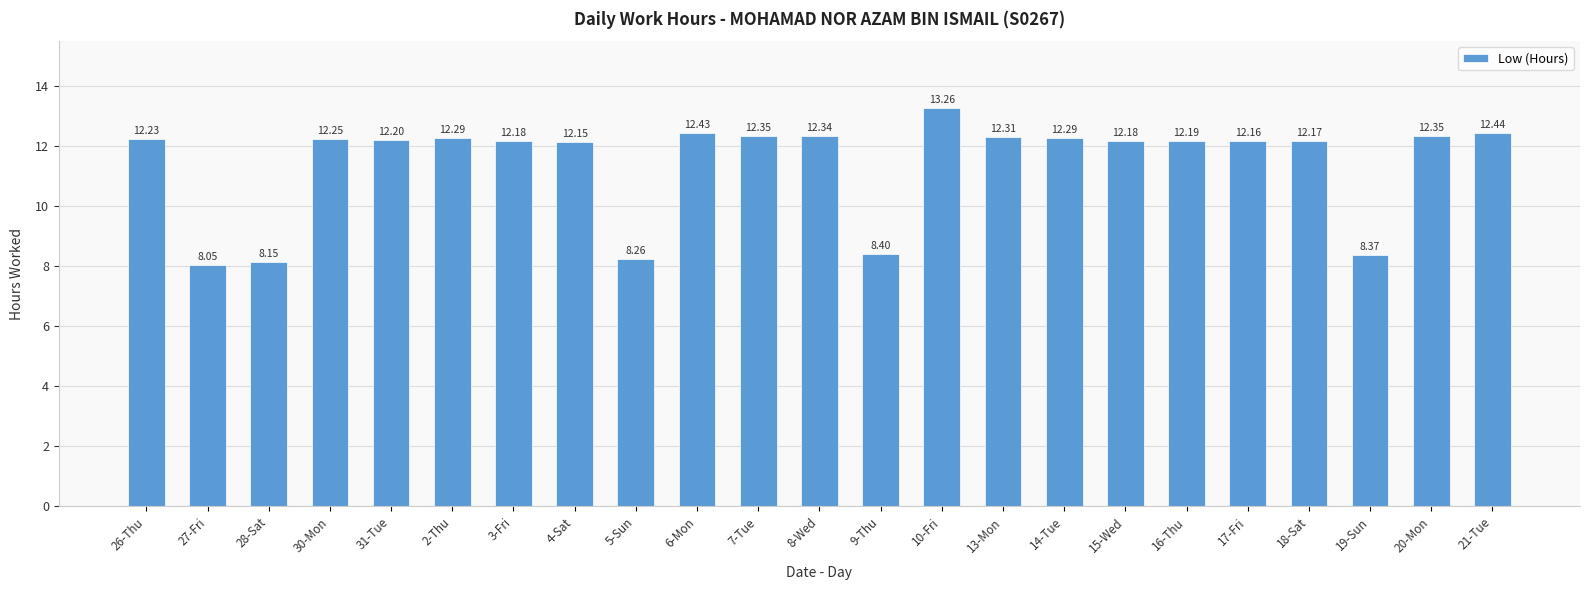

At which category does the chart reach its minimum across all series?

27-Fri